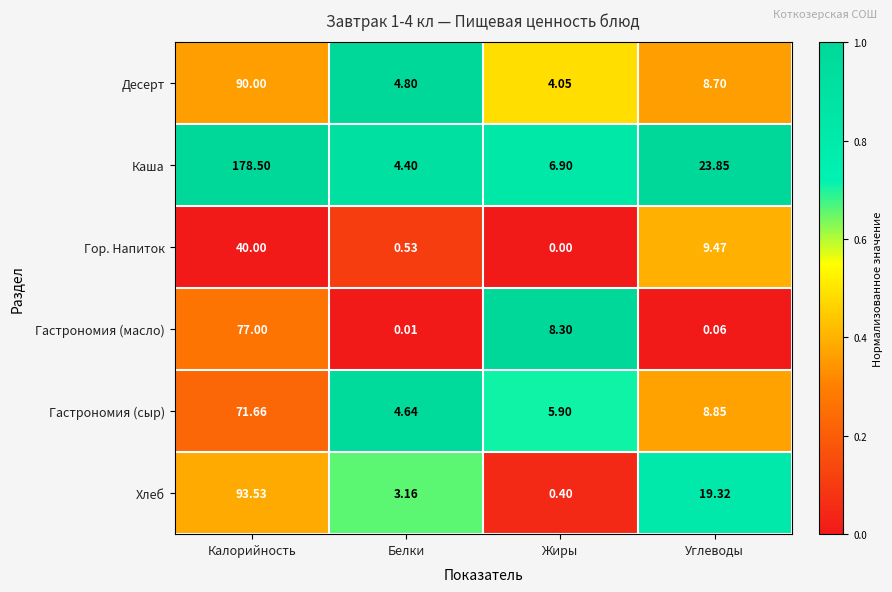

Which series has the widest spread of values?

Каша